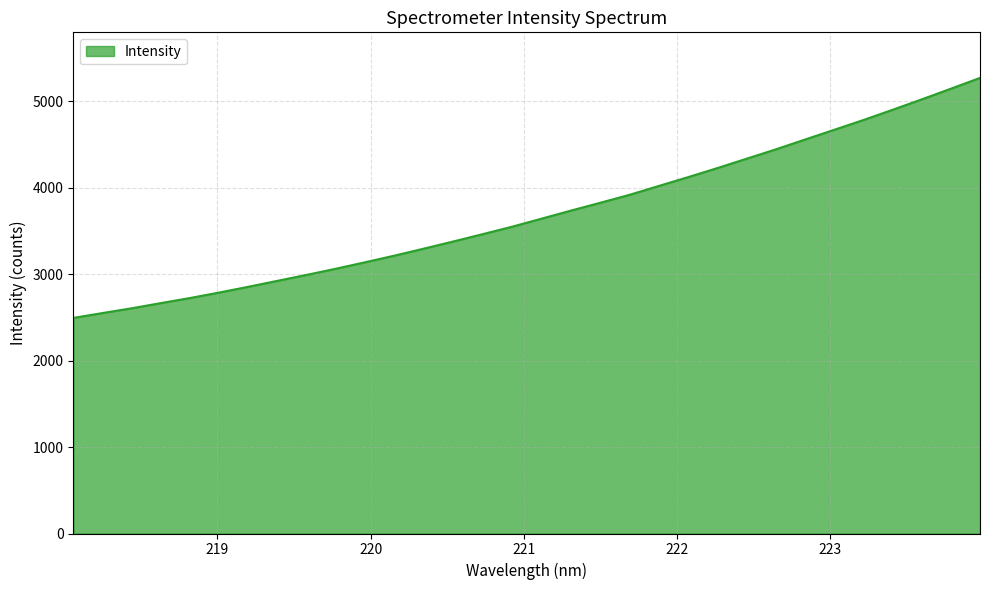

Does the chart display data point markers on the line(s)?

No